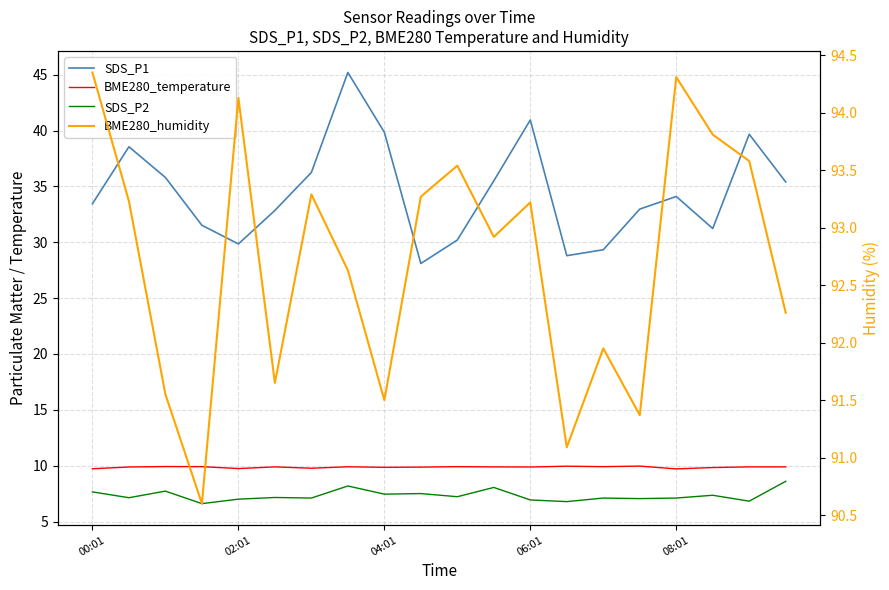

Between 08:01 and 6, which is larger?

6